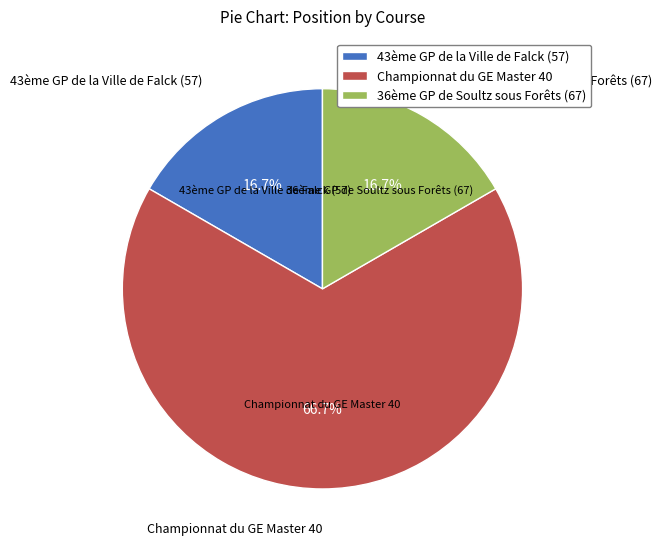

To the nearest percent, what is the difference between the largest and smallest slice percentages?

50%